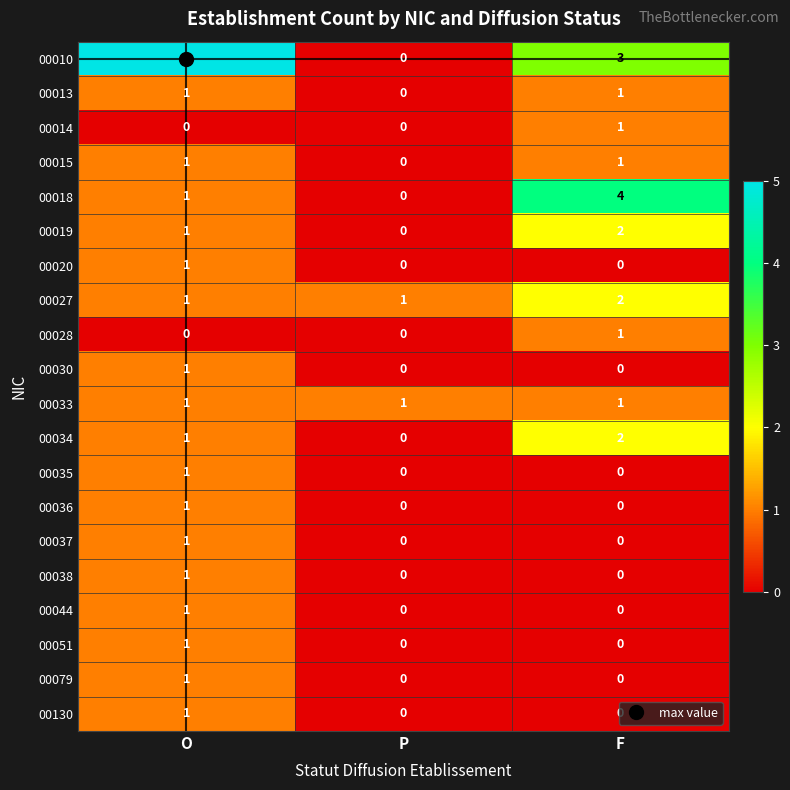

What is the greatest value displayed?

5